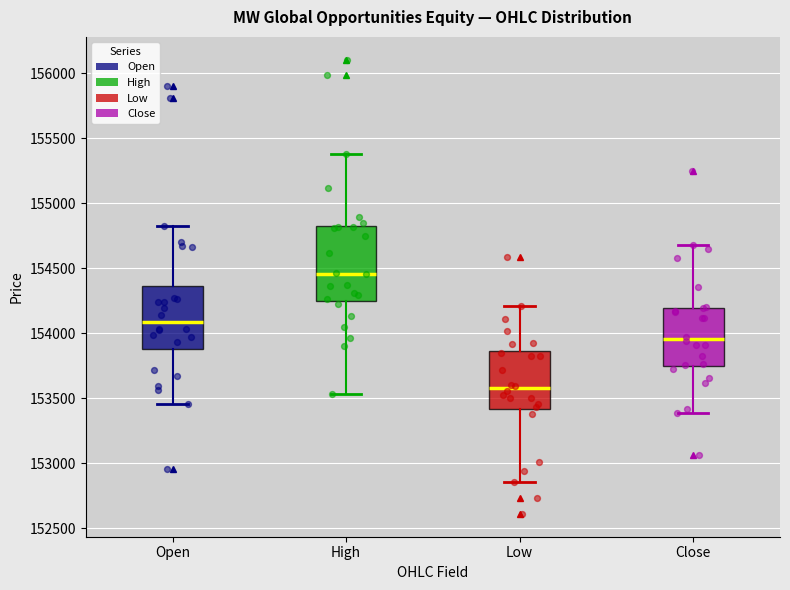

Reading left to right, read every box against the y-axis: the position of its median line, the range the box covers, and the ends of its whiskers. The values are not printed on the chart, so give them approximately, as read against the axis.

Open: median 154100, box 153900 to 154350, whiskers 153450 to 154800
High: median 154450, box 154250 to 154800, whiskers 153550 to 155400
Low: median 153600, box 153400 to 153850, whiskers 152850 to 154200
Close: median 153950, box 153750 to 154200, whiskers 153400 to 154700